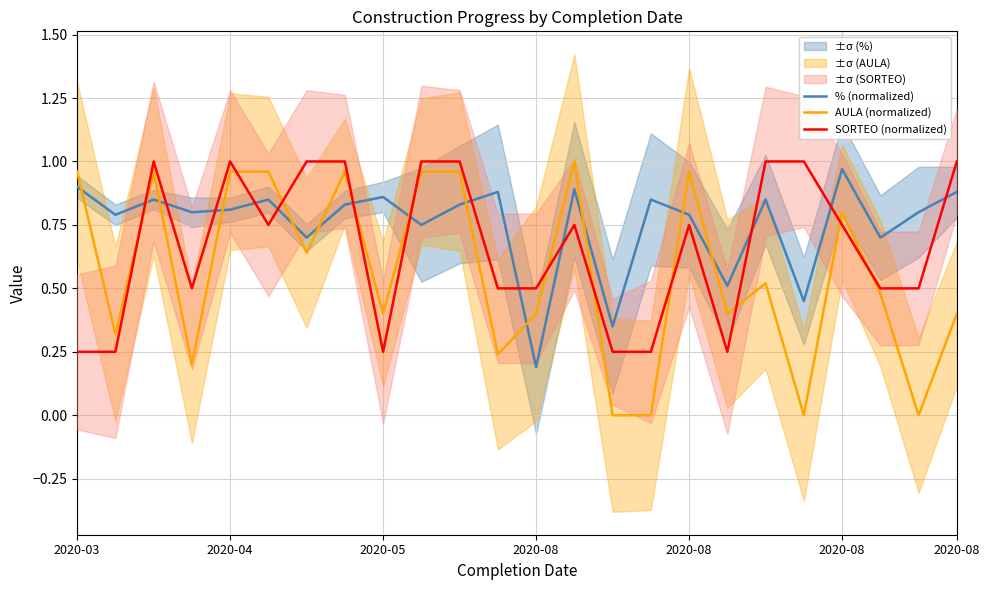

The value of % (normalized) at 10 is 1.2. True or false?

False